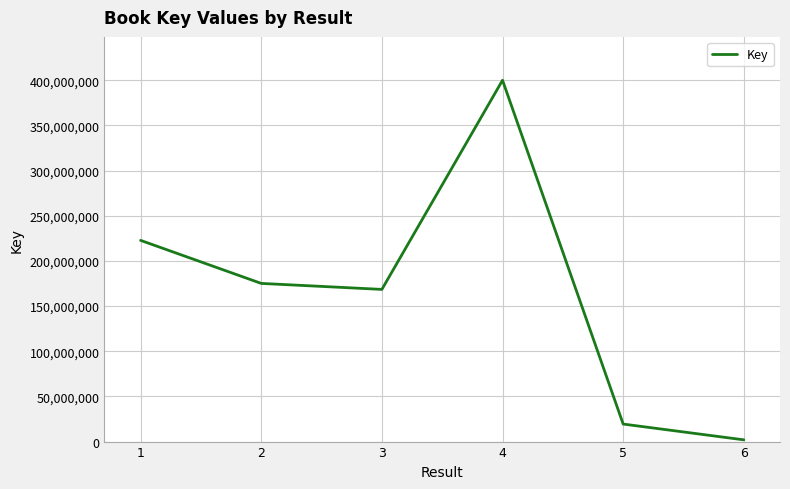

Reading left to right, list all the values displayed in this chart.

1=222793323	2=175141161	3=168503989	4=400094893	5=19401657	6=1933928